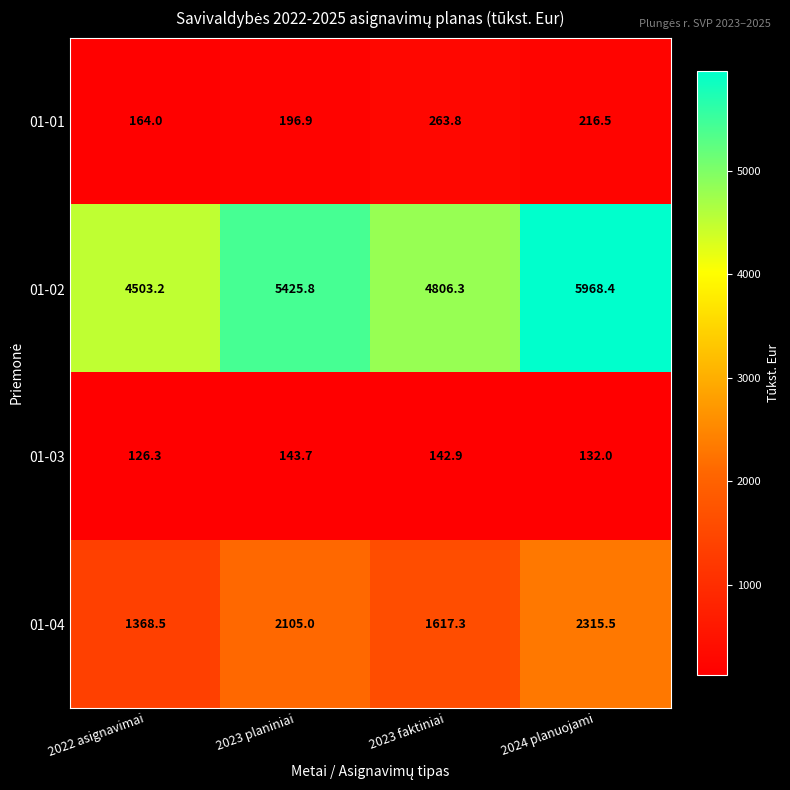

Which series has the widest spread of values?

01-02